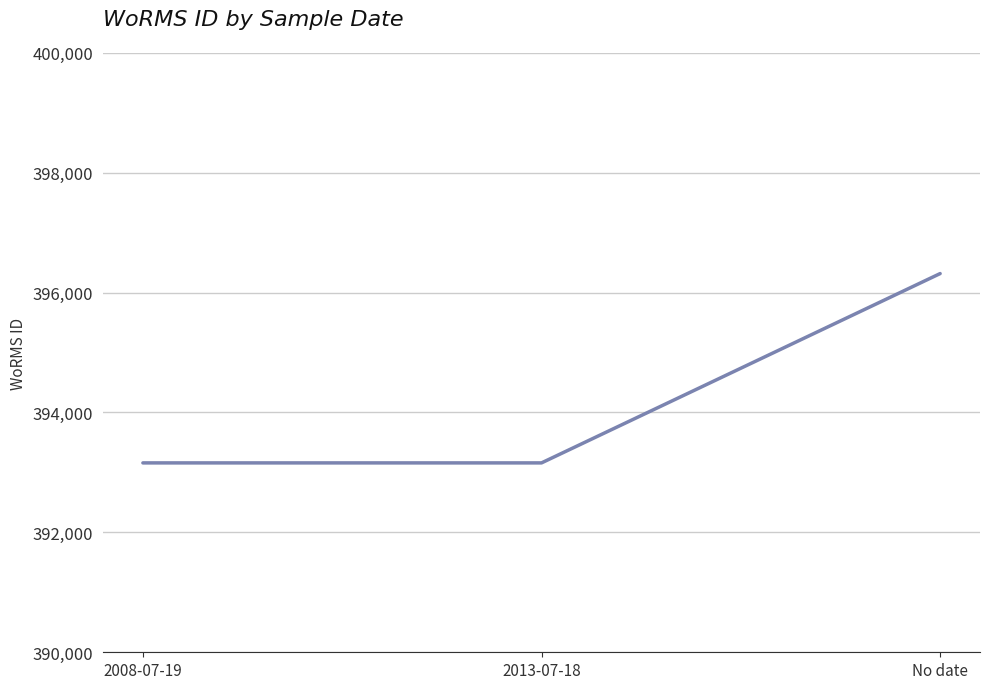

What is the ratio of the value at 2013-07-18 to the value at No date?

1.0